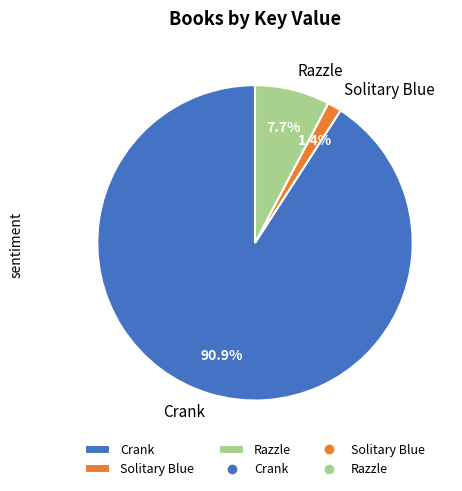

Between Solitary Blue and Crank, which is larger?

Crank